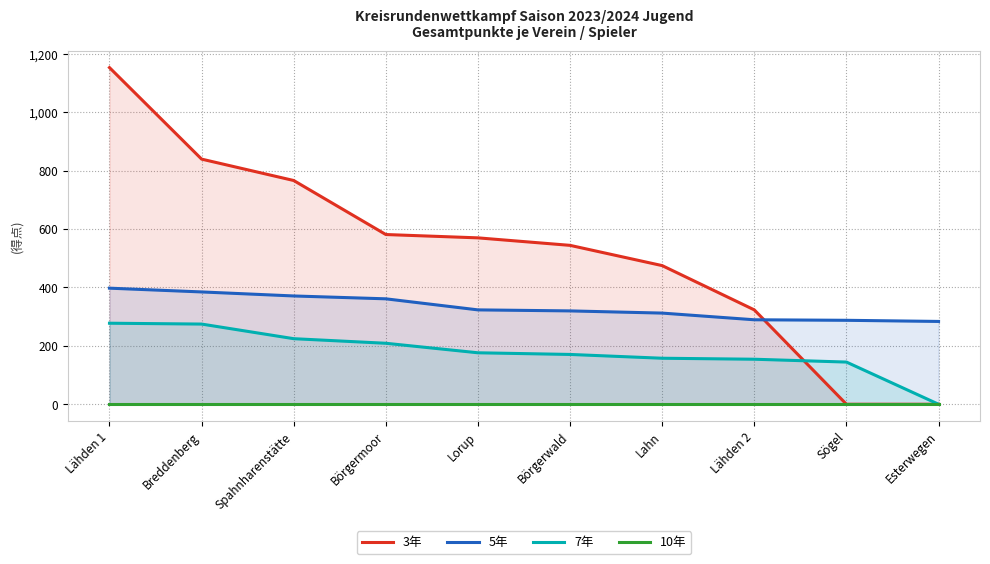

At which label does 7年 first exceed 176?

Lähden 1